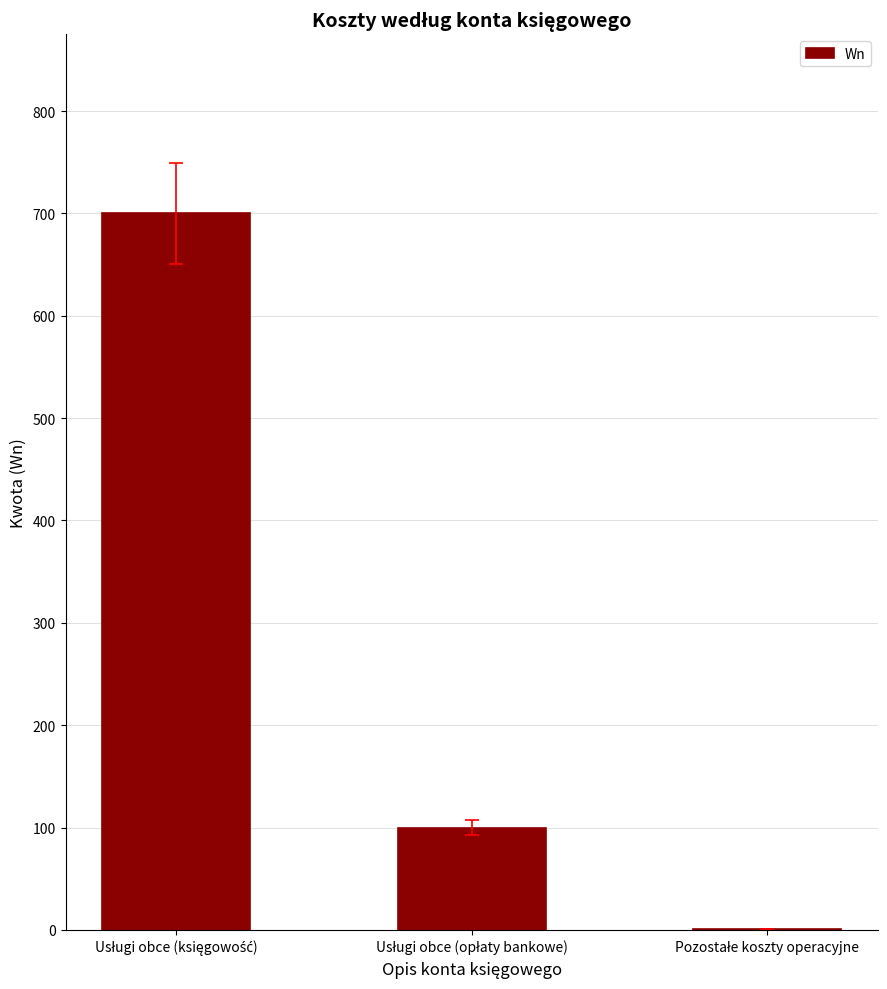

What is the greatest value displayed?

700.0